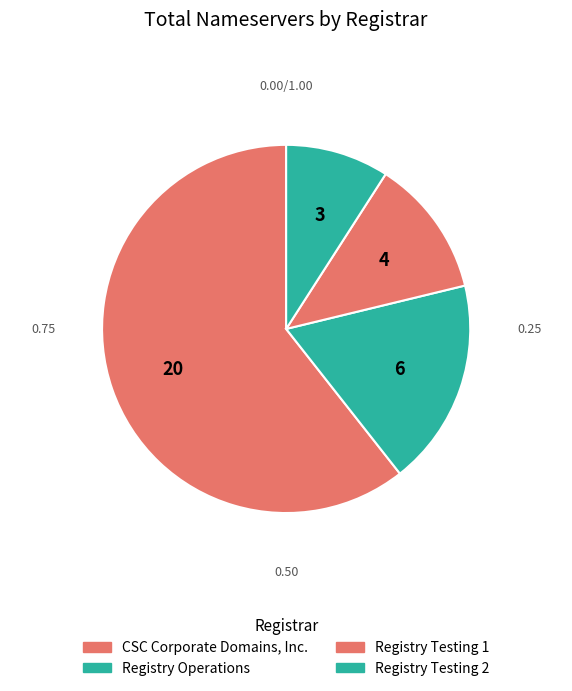

How many slices are in this pie chart?

4